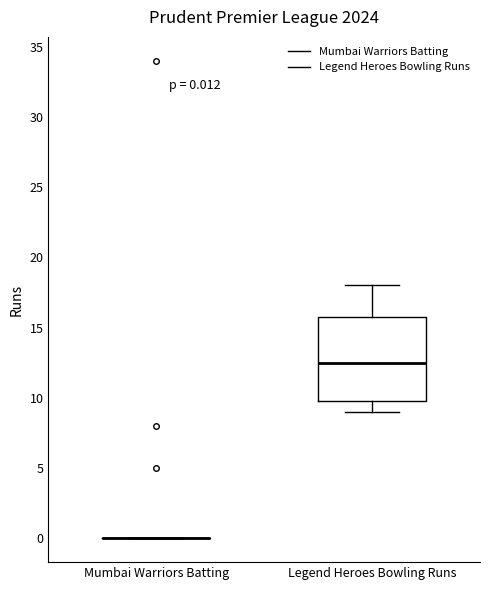

Which box is the tallest, from its lower edge to its upper edge?

Legend Heroes Bowling Runs